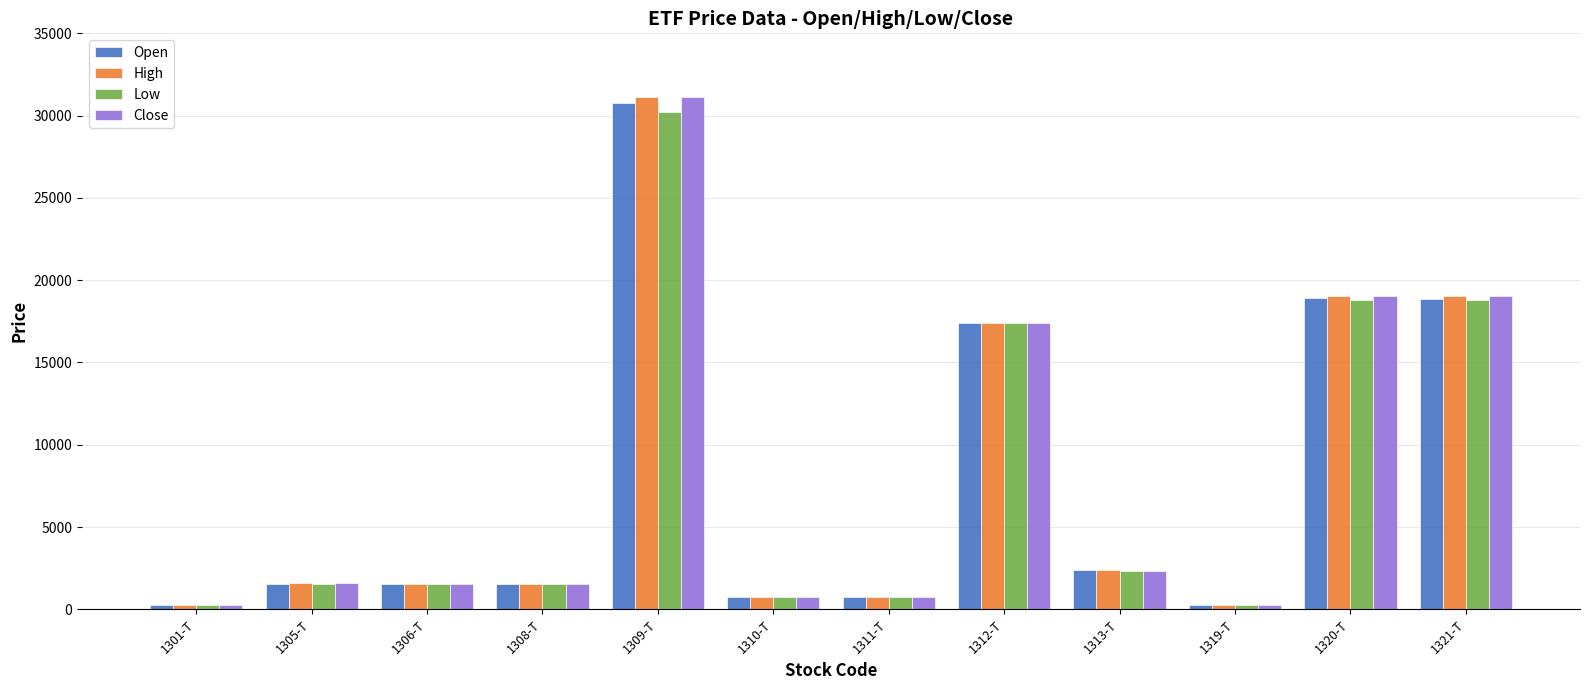

What position from the right is 1311-T?

6